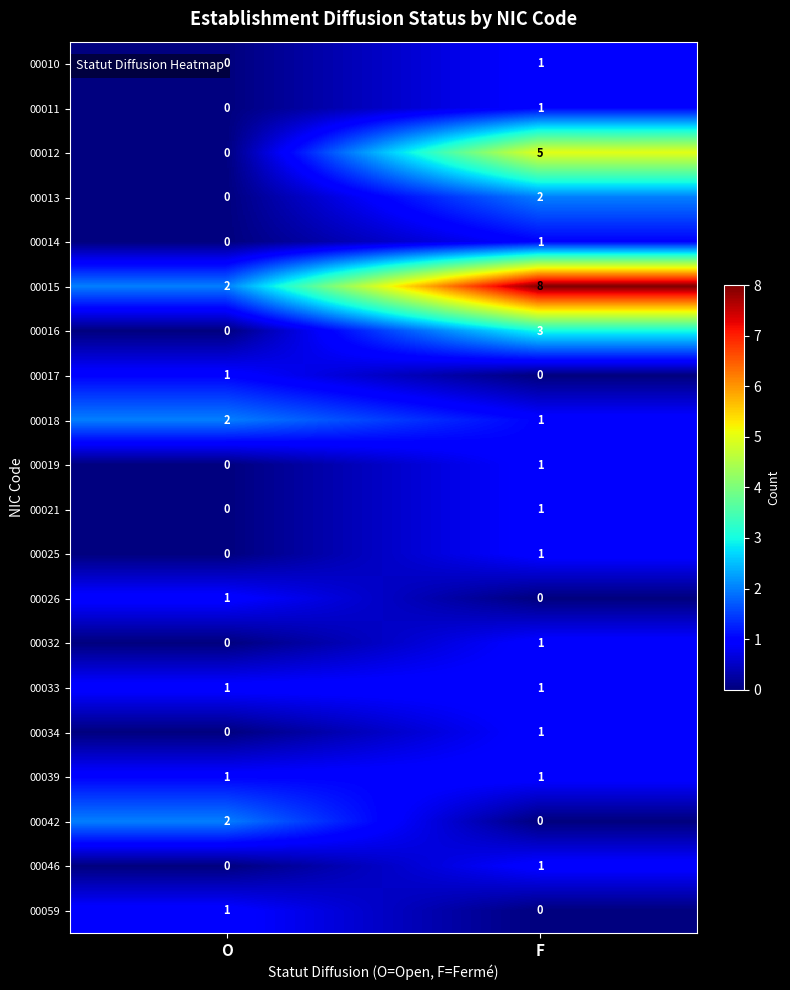

List the labels in order of 00015 value, largest first.

F, O